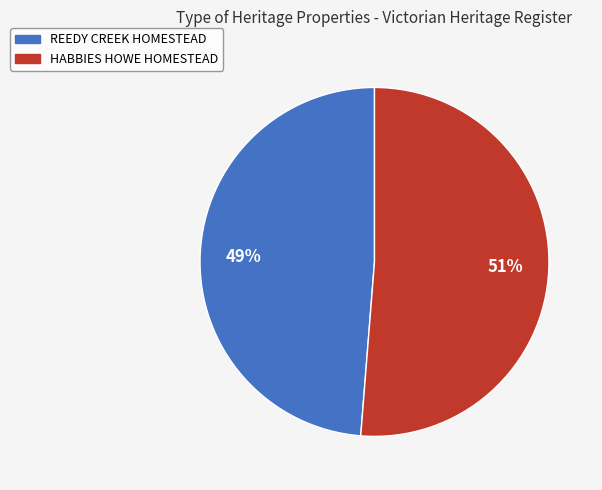

To the nearest percent, what is the average slice percentage?

50%